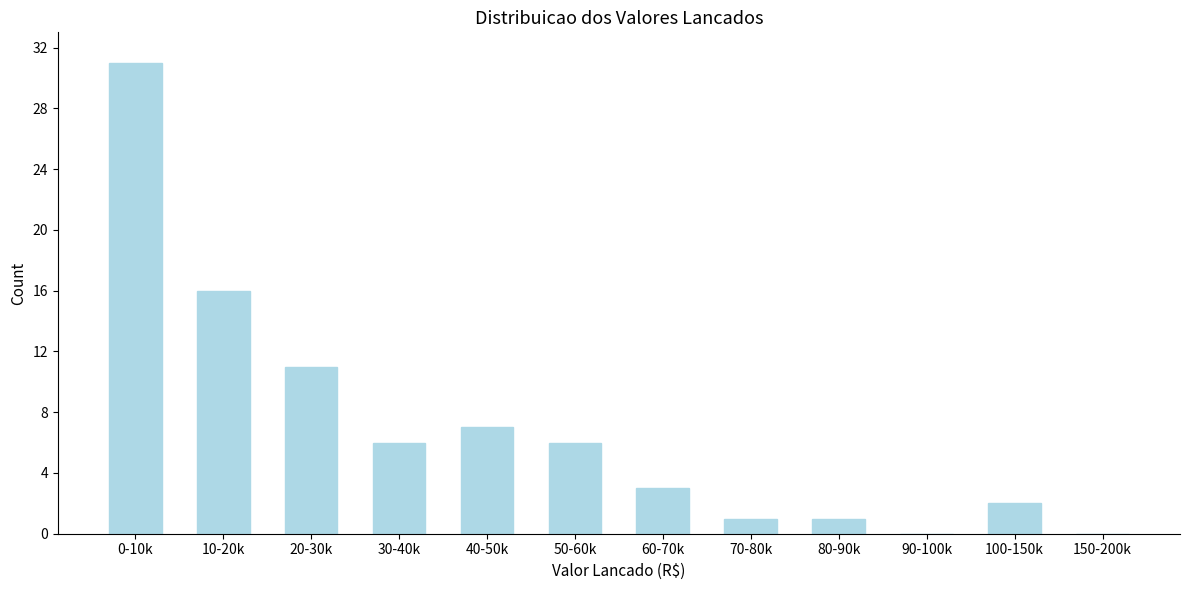

Reading right to left, transcribe all the data shown in this chart.

150-200k=0	100-150k=2	90-100k=0	80-90k=1	70-80k=1	60-70k=3	50-60k=6	40-50k=7	30-40k=6	20-30k=11	10-20k=16	0-10k=31